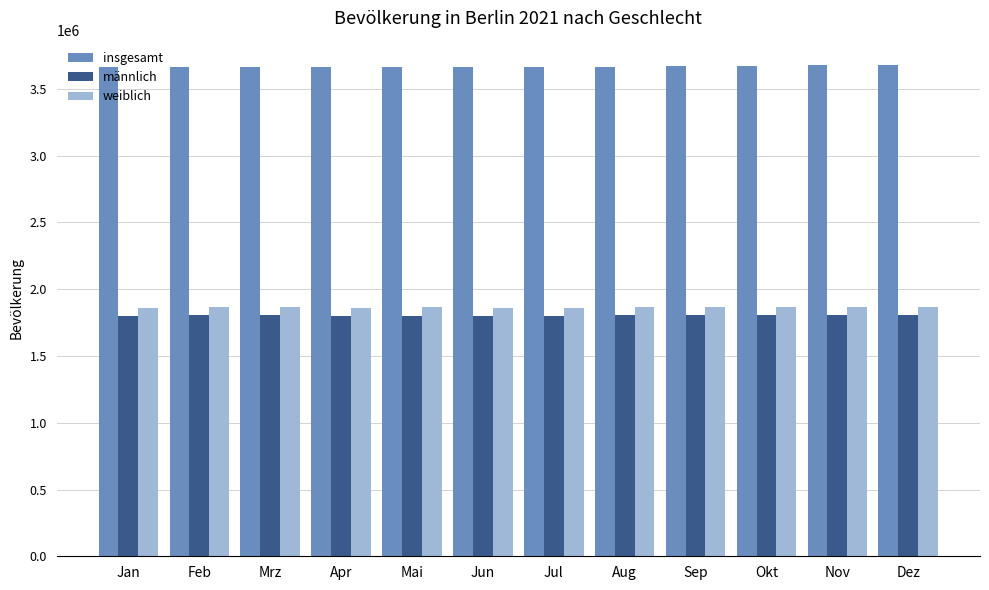

The value of weiblich at Nov is 1275768. True or false?

False